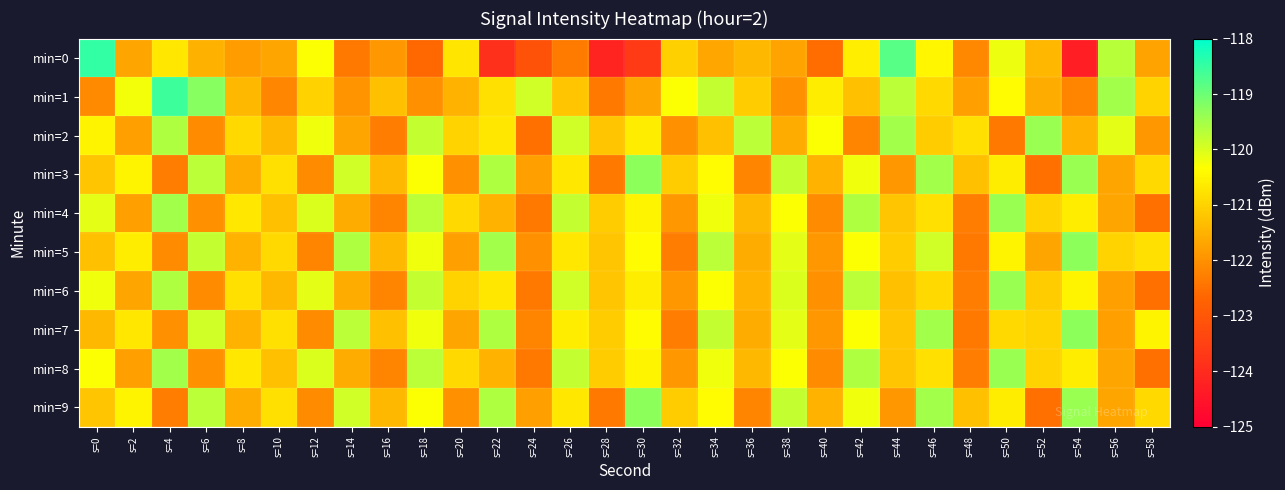

Reading left to right, what are all the values shown in this chart?

min=0: s=0=-118.5	s=2=-121.7	s=4=-120.7	s=6=-121.5	s=8=-121.8	s=10=-121.7	s=12=-120.3	s=14=-122.4	s=16=-121.9	s=18=-122.6	s=20=-120.7	s=22=-123.9	s=24=-123.1	s=26=-122.3	s=28=-124.2	s=30=-123.7	s=32=-121.0	s=34=-121.7	s=36=-121.4	s=38=-121.7	s=40=-122.6	s=42=-120.6	s=44=-118.8	s=46=-120.5	s=48=-122.1	s=50=-120.2	s=52=-121.4	s=54=-124.3	s=56=-119.7	s=58=-121.7
min=1: s=0=-122.1	s=2=-120.2	s=4=-118.6	s=6=-119.2	s=8=-121.4	s=10=-122.2	s=12=-121.0	s=14=-121.9	s=16=-121.3	s=18=-122.0	s=20=-121.5	s=22=-120.8	s=24=-119.9	s=26=-121.2	s=28=-122.4	s=30=-121.7	s=32=-120.3	s=34=-119.8	s=36=-121.1	s=38=-122.0	s=40=-120.6	s=42=-121.3	s=44=-119.7	s=46=-120.9	s=48=-121.8	s=50=-120.4	s=52=-121.6	s=54=-122.2	s=56=-119.5	s=58=-121.0
min=2: s=0=-120.5	s=2=-121.8	s=4=-119.6	s=6=-122.1	s=8=-120.9	s=10=-121.4	s=12=-120.2	s=14=-121.7	s=16=-122.3	s=18=-119.8	s=20=-121.0	s=22=-120.7	s=24=-122.5	s=26=-119.9	s=28=-121.2	s=30=-120.6	s=32=-122.0	s=34=-121.3	s=36=-119.7	s=38=-121.6	s=40=-120.3	s=42=-122.2	s=44=-119.5	s=46=-121.1	s=48=-120.8	s=50=-122.4	s=52=-119.4	s=54=-121.5	s=56=-120.1	s=58=-121.9
min=3: s=0=-121.2	s=2=-120.5	s=4=-122.3	s=6=-119.7	s=8=-121.6	s=10=-120.8	s=12=-122.1	s=14=-119.9	s=16=-121.4	s=18=-120.3	s=20=-122.0	s=22=-119.6	s=24=-121.8	s=26=-120.7	s=28=-122.4	s=30=-119.3	s=32=-121.1	s=34=-120.4	s=36=-122.2	s=38=-119.8	s=40=-121.5	s=42=-120.2	s=44=-121.9	s=46=-119.5	s=48=-121.3	s=50=-120.6	s=52=-122.5	s=54=-119.4	s=56=-121.7	s=58=-120.9
min=4: s=0=-120.1	s=2=-121.8	s=4=-119.5	s=6=-122.0	s=8=-120.7	s=10=-121.3	s=12=-120.0	s=14=-121.6	s=16=-122.2	s=18=-119.7	s=20=-120.9	s=22=-121.5	s=24=-122.4	s=26=-119.8	s=28=-121.1	s=30=-120.5	s=32=-121.9	s=34=-120.2	s=36=-121.4	s=38=-120.3	s=40=-122.1	s=42=-119.6	s=44=-121.2	s=46=-120.8	s=48=-122.3	s=50=-119.4	s=52=-121.0	s=54=-120.6	s=56=-121.7	s=58=-122.5
min=5: s=0=-121.3	s=2=-120.6	s=4=-122.1	s=6=-119.8	s=8=-121.5	s=10=-120.9	s=12=-122.2	s=14=-119.6	s=16=-121.4	s=18=-120.2	s=20=-121.8	s=22=-119.5	s=24=-122.0	s=26=-120.7	s=28=-121.2	s=30=-120.4	s=32=-122.3	s=34=-119.7	s=36=-121.6	s=38=-120.1	s=40=-121.9	s=42=-120.3	s=44=-121.1	s=46=-119.9	s=48=-122.4	s=50=-120.5	s=52=-121.7	s=54=-119.3	s=56=-121.0	s=58=-120.8
min=6: s=0=-120.2	s=2=-121.7	s=4=-119.6	s=6=-122.1	s=8=-120.8	s=10=-121.4	s=12=-120.1	s=14=-121.6	s=16=-122.2	s=18=-119.8	s=20=-121.0	s=22=-120.7	s=24=-122.4	s=26=-119.9	s=28=-121.2	s=30=-120.6	s=32=-121.9	s=34=-120.3	s=36=-121.5	s=38=-120.0	s=40=-122.0	s=42=-119.7	s=44=-121.3	s=46=-120.9	s=48=-122.3	s=50=-119.4	s=52=-121.1	s=54=-120.5	s=56=-121.8	s=58=-122.5
min=7: s=0=-121.4	s=2=-120.7	s=4=-122.0	s=6=-119.9	s=8=-121.5	s=10=-120.8	s=12=-122.1	s=14=-119.7	s=16=-121.3	s=18=-120.2	s=20=-121.7	s=22=-119.6	s=24=-122.2	s=26=-120.6	s=28=-121.1	s=30=-120.4	s=32=-122.3	s=34=-119.8	s=36=-121.6	s=38=-120.1	s=40=-121.9	s=42=-120.3	s=44=-121.2	s=46=-119.5	s=48=-122.4	s=50=-120.9	s=52=-121.0	s=54=-119.3	s=56=-121.8	s=58=-120.5
min=8: s=0=-120.3	s=2=-121.8	s=4=-119.5	s=6=-122.0	s=8=-120.7	s=10=-121.3	s=12=-120.0	s=14=-121.6	s=16=-122.2	s=18=-119.7	s=20=-120.9	s=22=-121.5	s=24=-122.4	s=26=-119.8	s=28=-121.1	s=30=-120.5	s=32=-121.9	s=34=-120.2	s=36=-121.4	s=38=-120.3	s=40=-122.1	s=42=-119.6	s=44=-121.2	s=46=-120.8	s=48=-122.3	s=50=-119.4	s=52=-121.0	s=54=-120.6	s=56=-121.7	s=58=-122.5
min=9: s=0=-121.2	s=2=-120.5	s=4=-122.3	s=6=-119.7	s=8=-121.6	s=10=-120.8	s=12=-122.1	s=14=-119.9	s=16=-121.4	s=18=-120.3	s=20=-122.0	s=22=-119.6	s=24=-121.8	s=26=-120.7	s=28=-122.4	s=30=-119.3	s=32=-121.1	s=34=-120.4	s=36=-122.2	s=38=-119.8	s=40=-121.5	s=42=-120.2	s=44=-121.9	s=46=-119.5	s=48=-121.3	s=50=-120.6	s=52=-122.5	s=54=-119.4	s=56=-121.7	s=58=-120.9